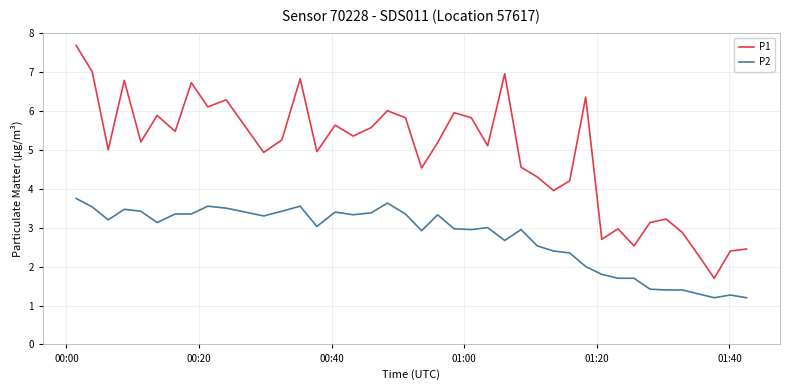

True or false: P1 has more than 1 interior local peaks.

True